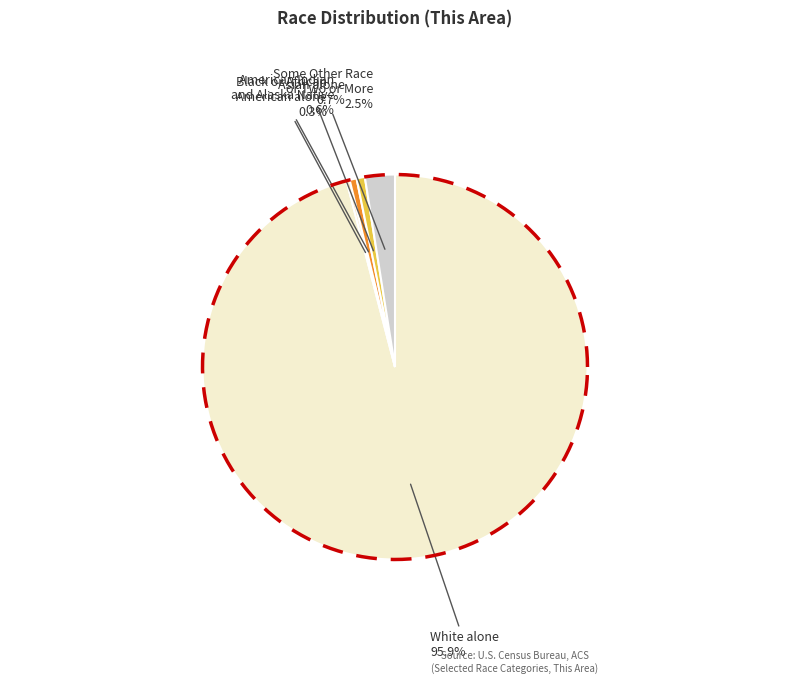

Which category has the biggest portion of the pie?

White alone